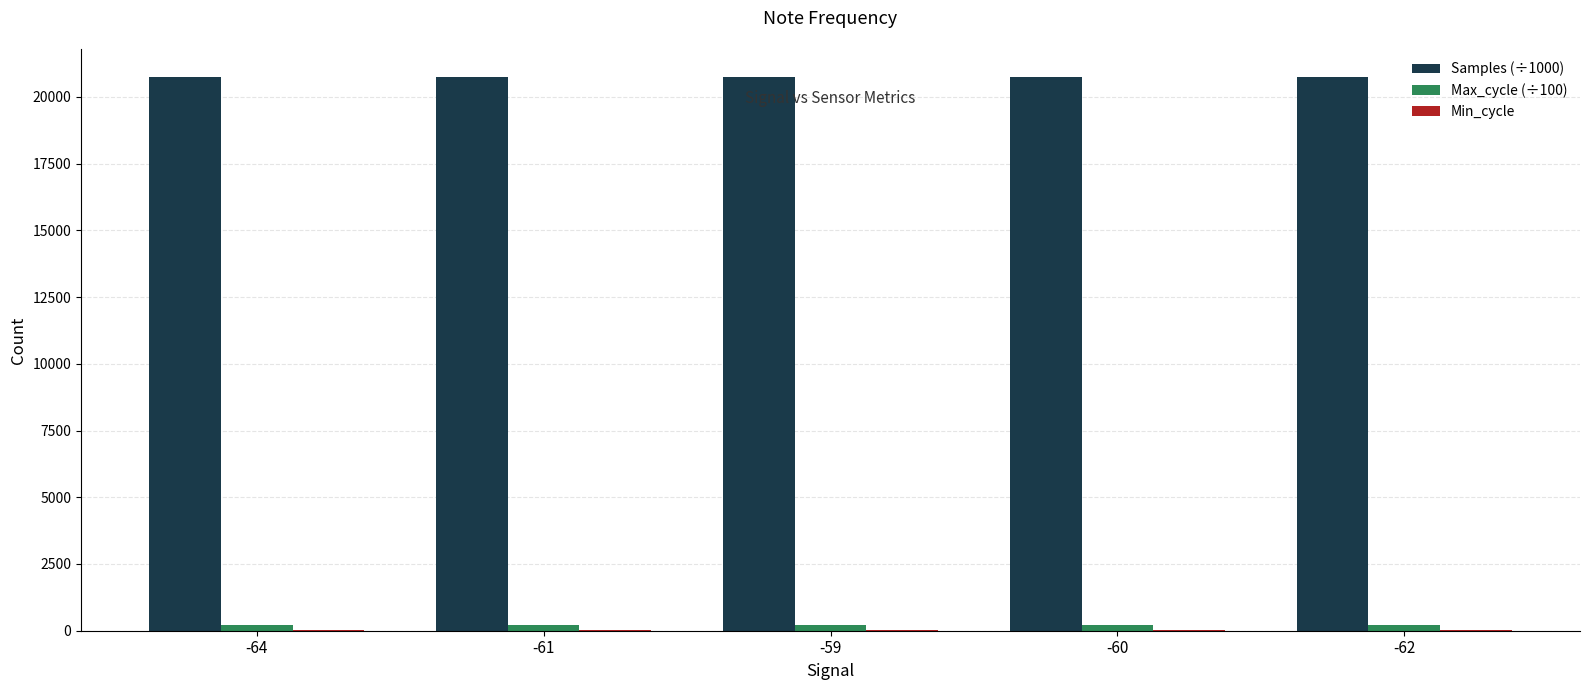

The value of Samples (÷1000) at -60 is 9340.2. True or false?

False